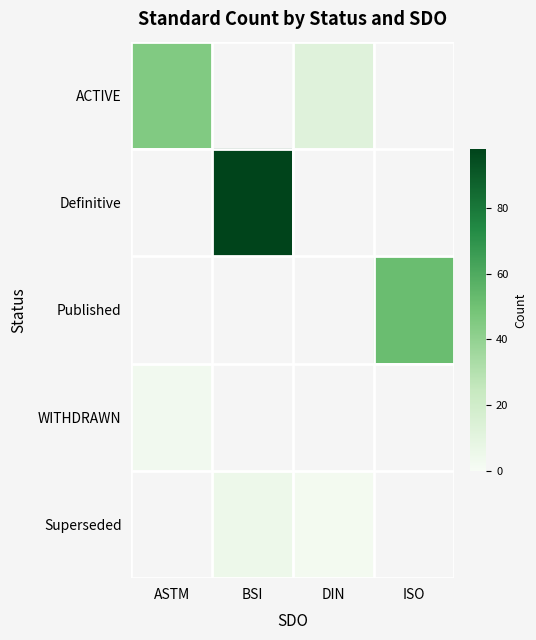

At which label does WITHDRAWN reach its peak?

ASTM